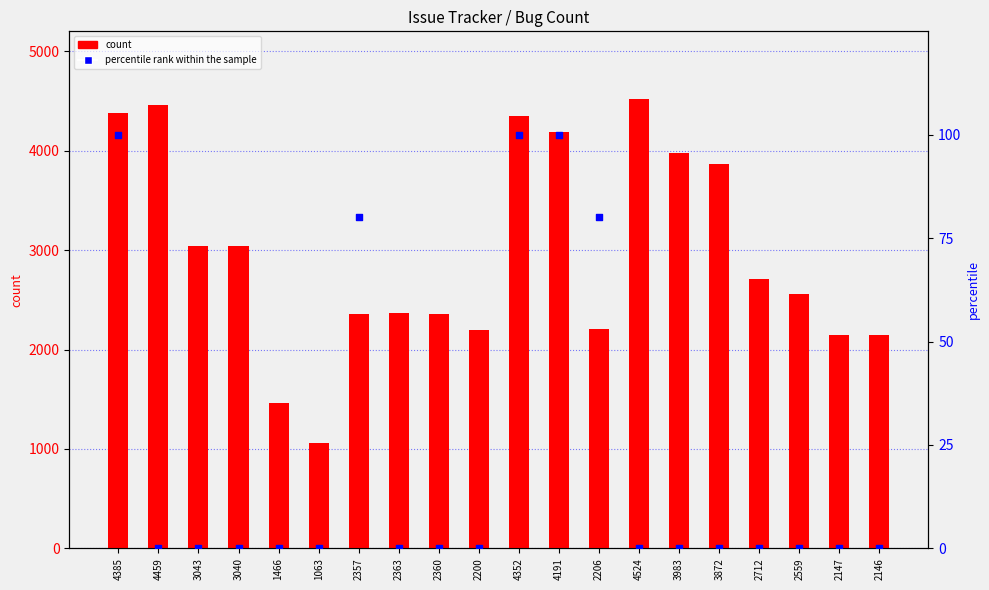

Which series contains the highest Y value?

count